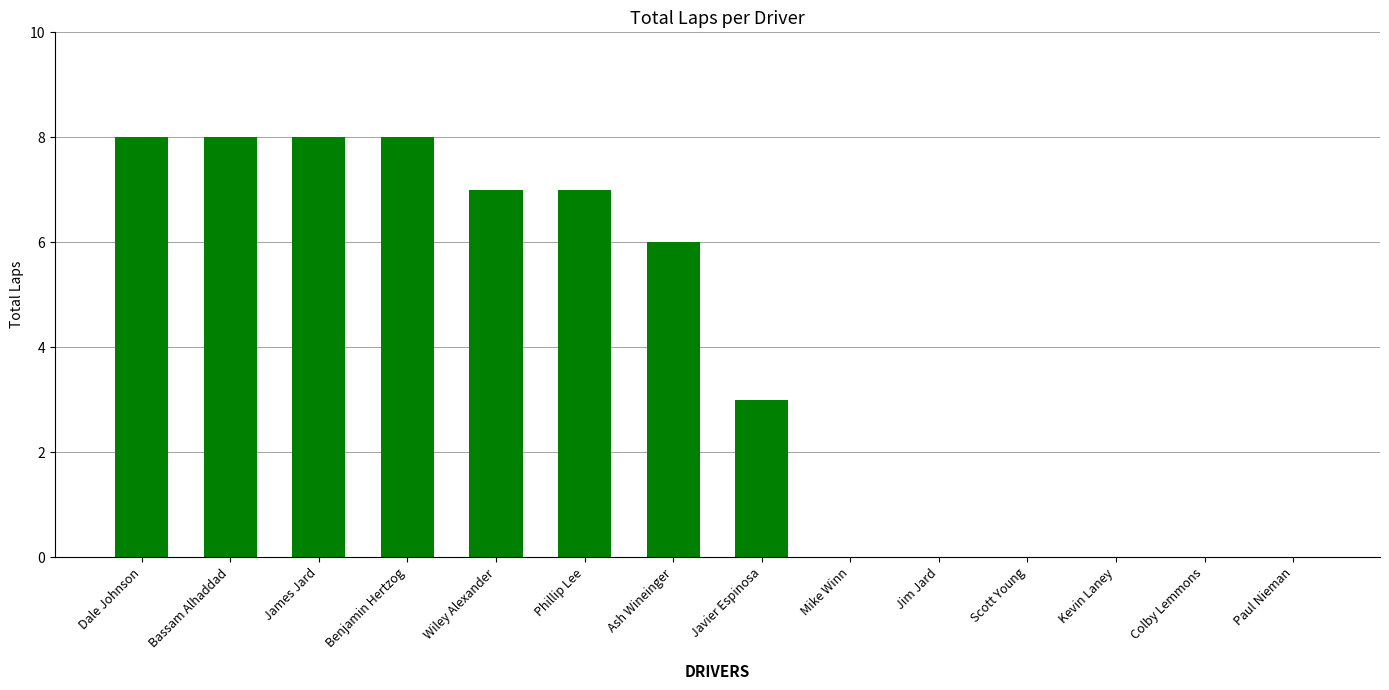

Are the bars grouped side by side (vs. stacked)?

No